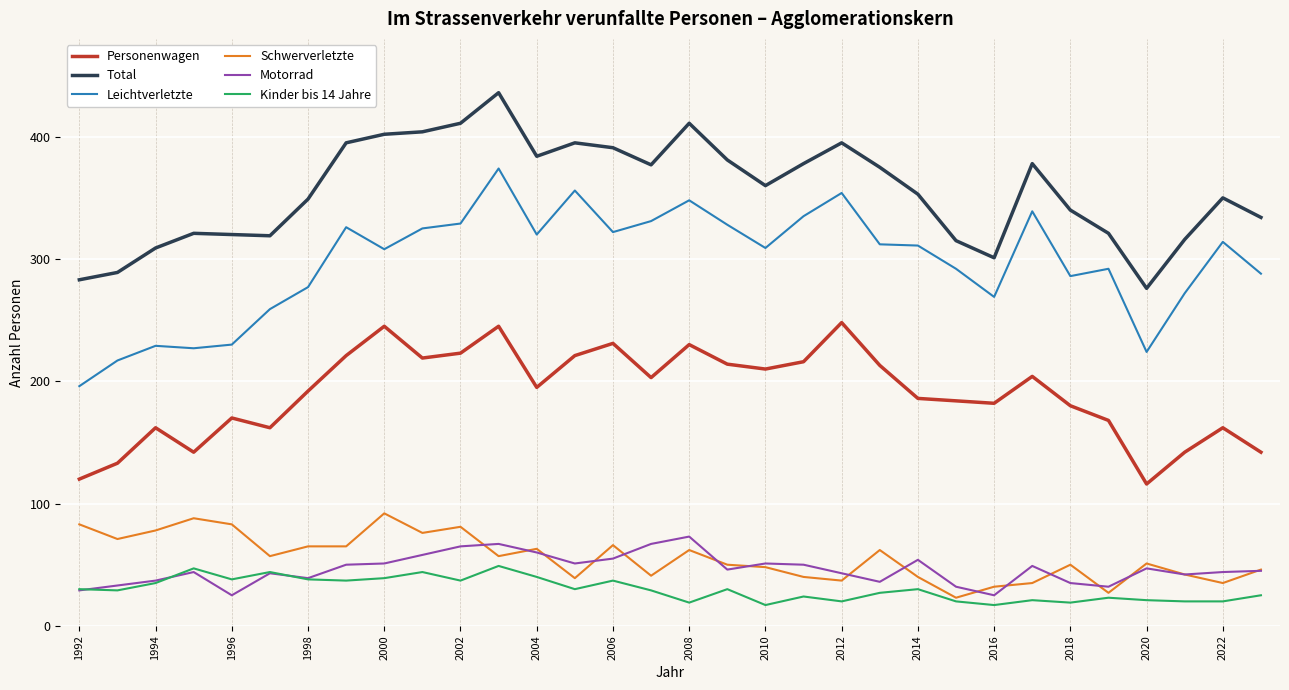

True or false: Total and Kinder bis 14 Jahre intersect in this chart.

False